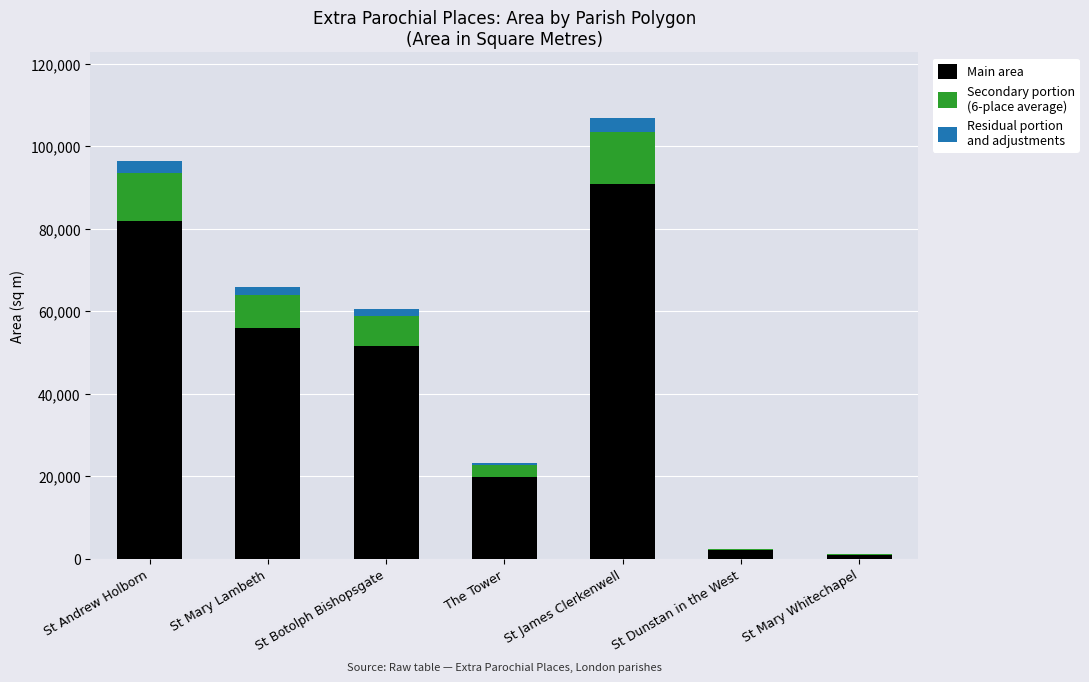

What is the total value across all series at St Andrew Holborn?

96449.5